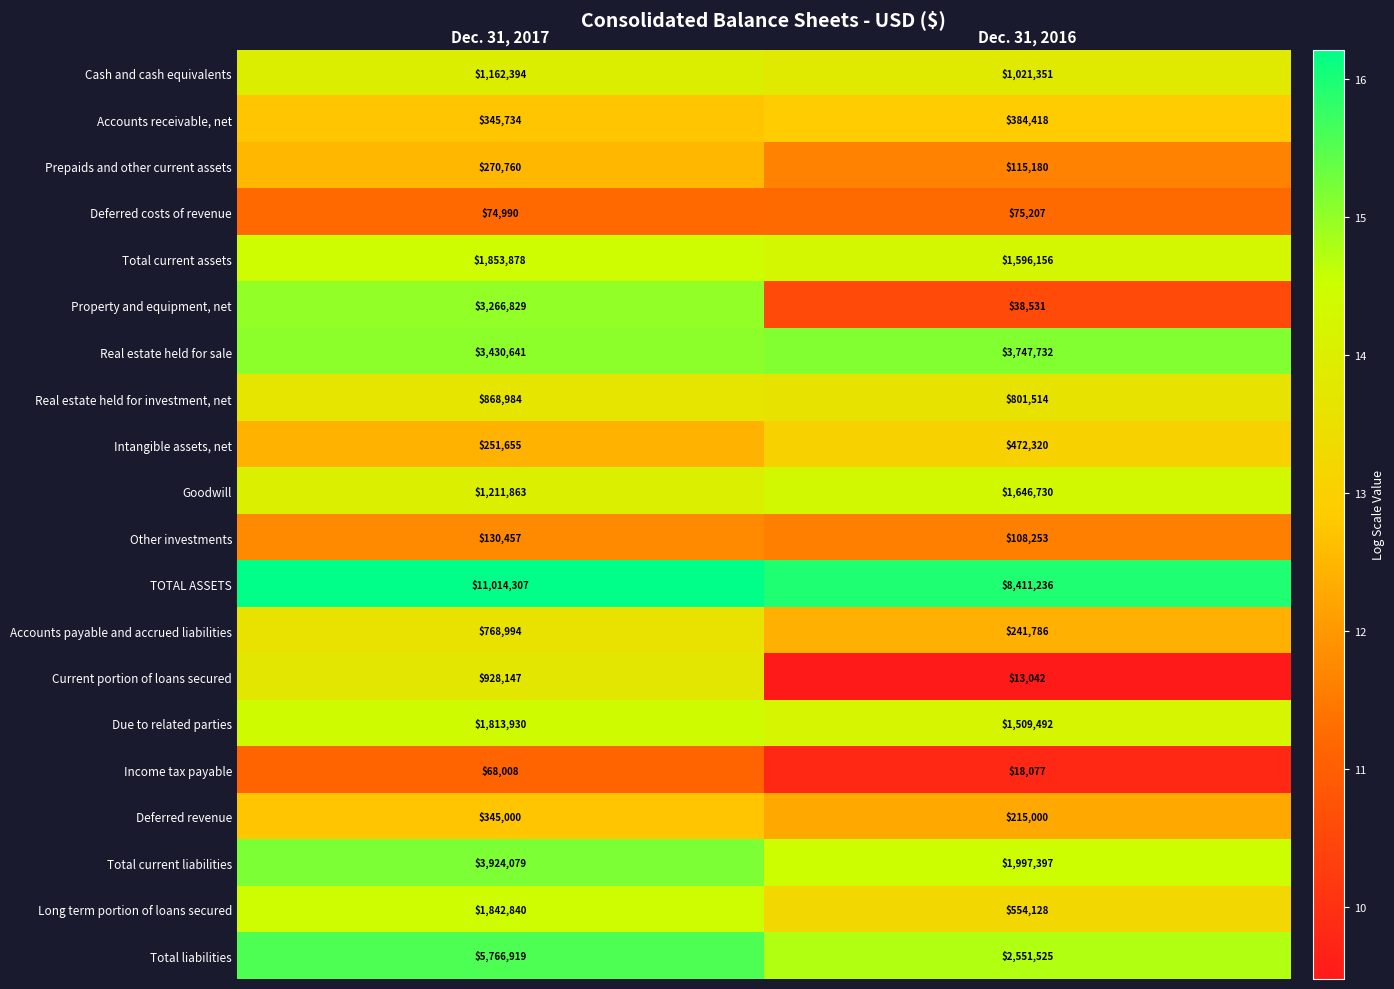

The value of Property and equipment, net at Dec. 31, 2017 is 5173538. True or false?

False